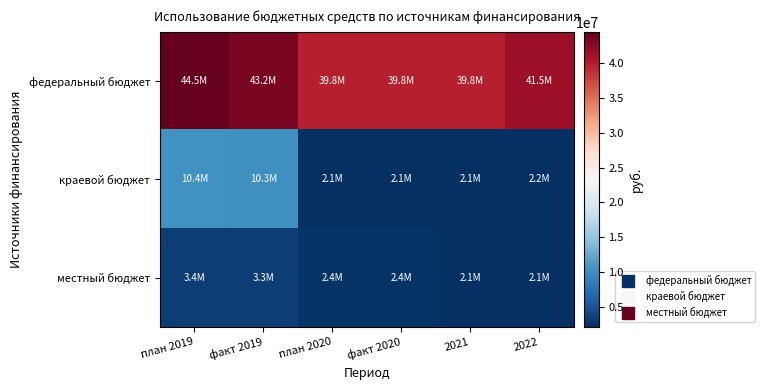

What is the spread (max minus min) of values at 2022?

39454120.4